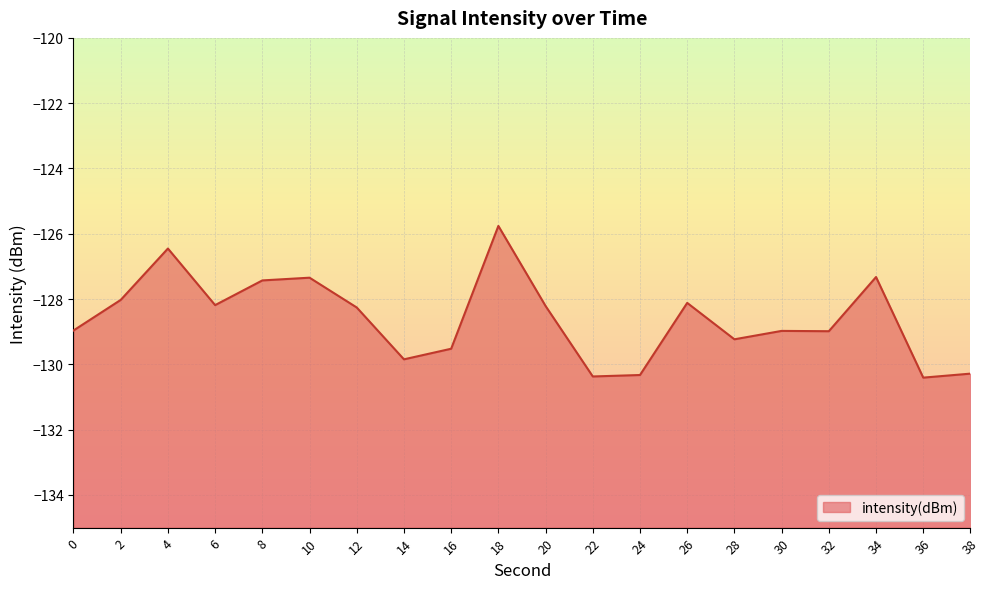

Reading left to right, what are all the values shown in this chart?

-129.0	-128.0	-126.5	-128.2	-127.4	-127.3	-128.3	-129.8	-129.5	-125.8	-128.2	-130.4	-130.3	-128.1	-129.2	-129.0	-129.0	-127.3	-130.4	-130.3